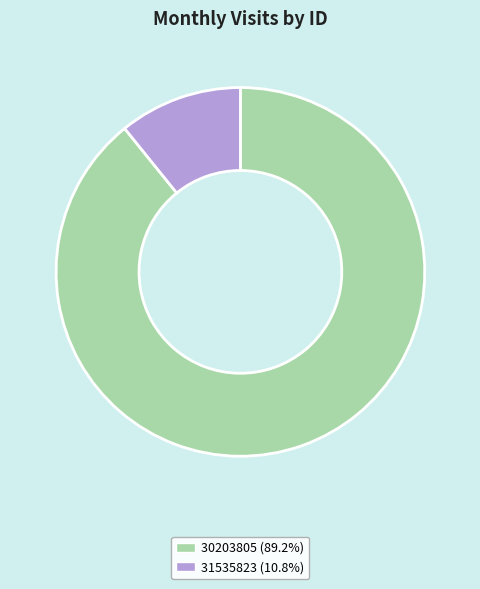

Which has a higher value, 31535823 or 30203805?

30203805